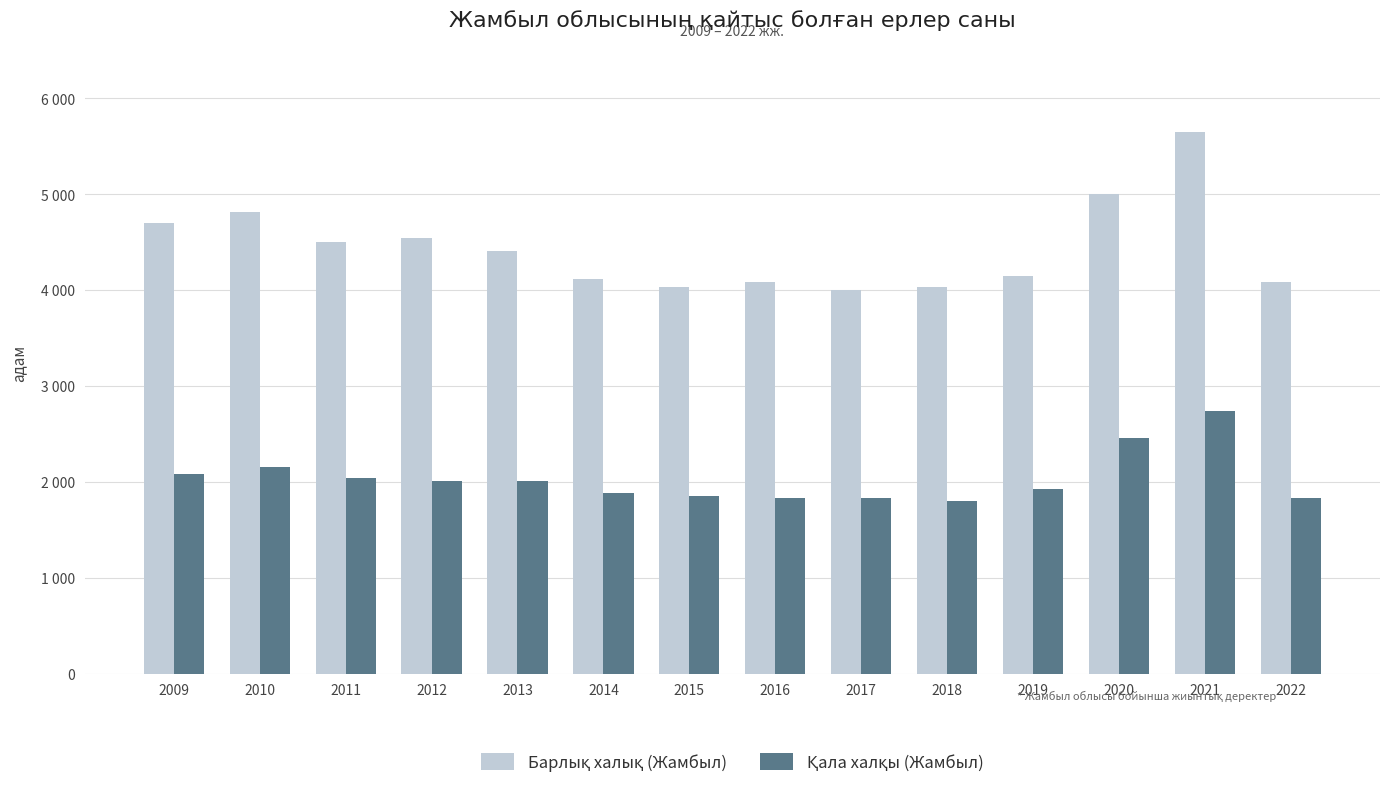

What is the value of the Қала халқы (Жамбыл) bar at the 9th from the left?

1833